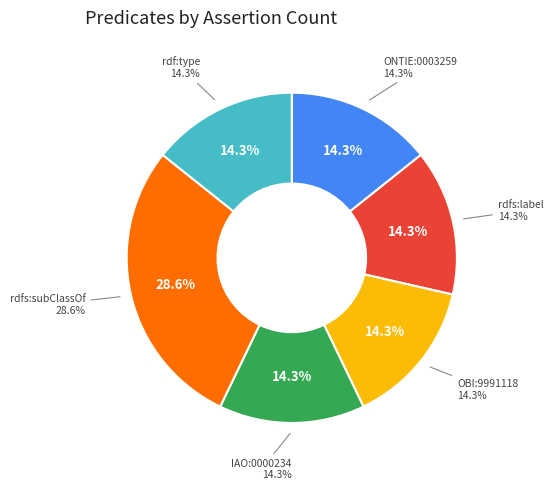

What percentage do rdfs:subClassOf and rdfs:label together represent?

42.9%